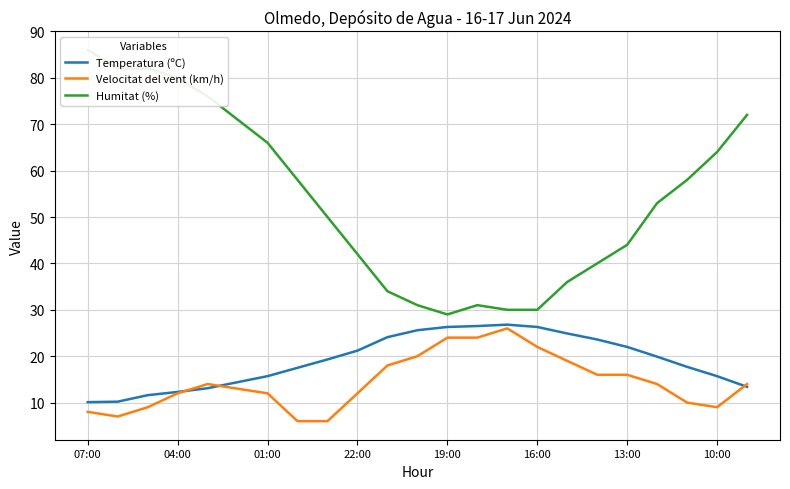

How many data points in Velocitat del vent (km/h) are above 14?

9